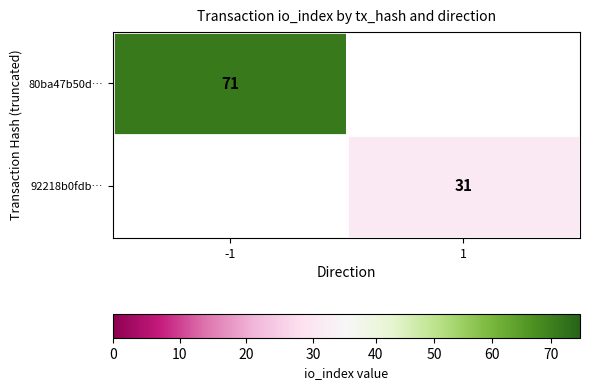

At how many categories does at least one series exceed 52?

1